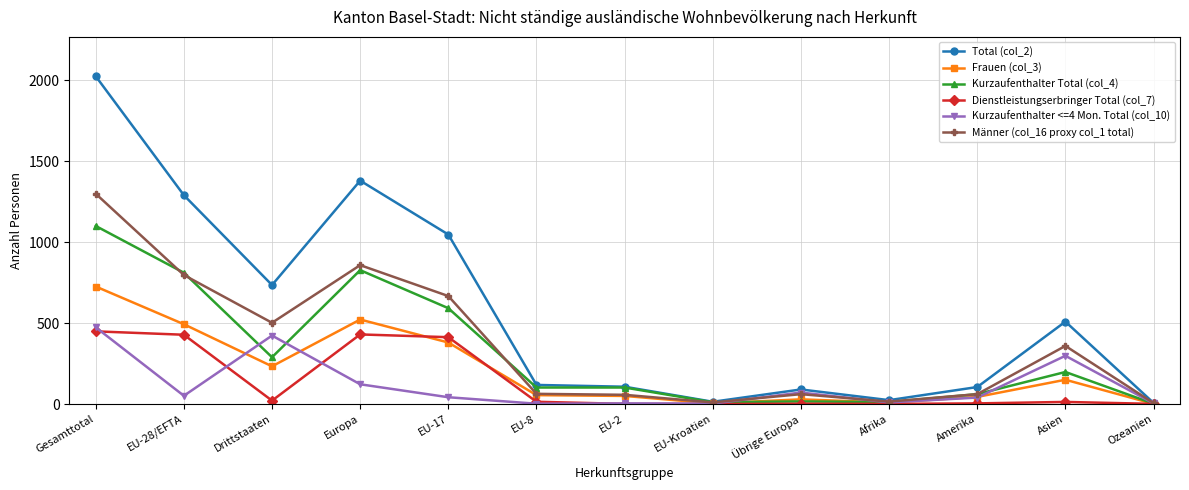

Between which two adjacent categories do Dienstleistungserbringer Total (col_7) and Frauen (col_3) first intersect?

Europa and EU-17